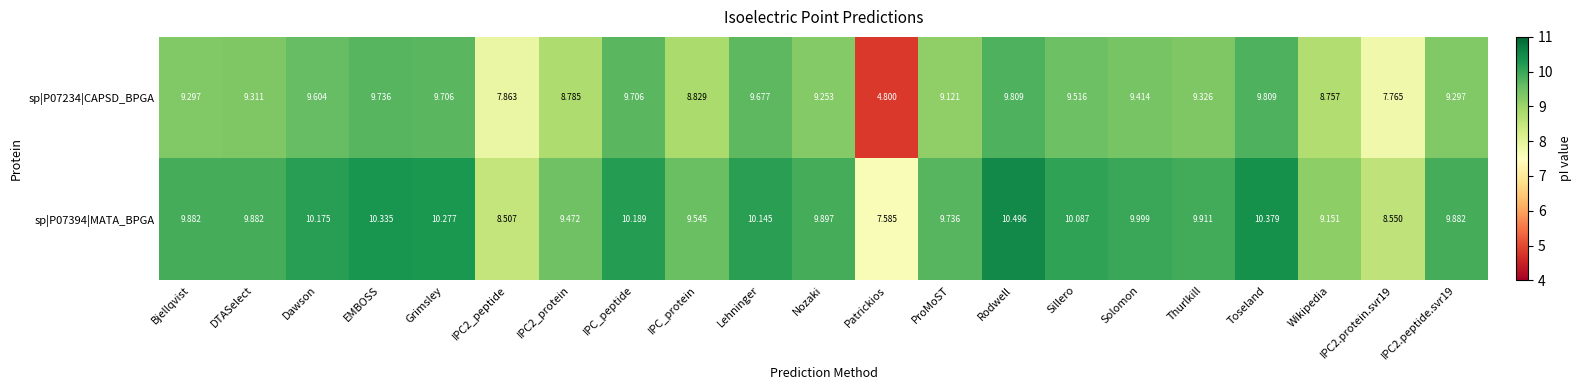

At which label does sp|P07394|MATA_BPGA reach its peak?

Rodwell